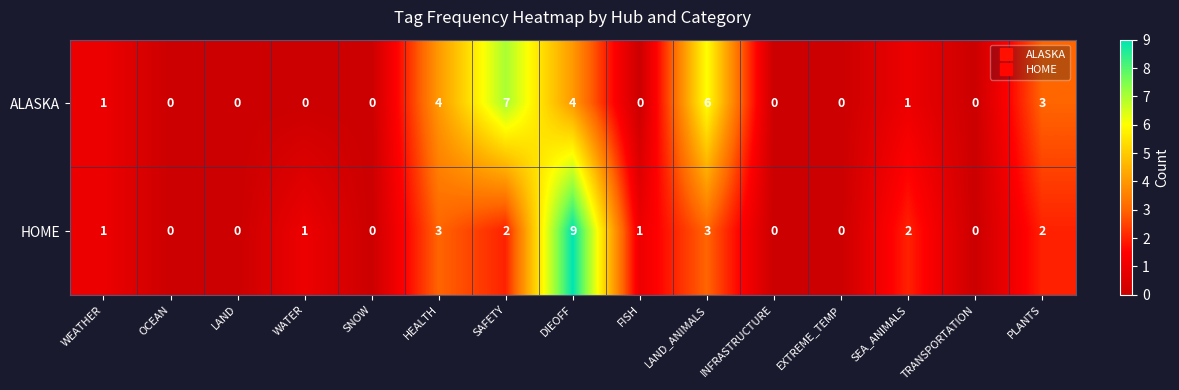

Count the number of data series in this chart.

2